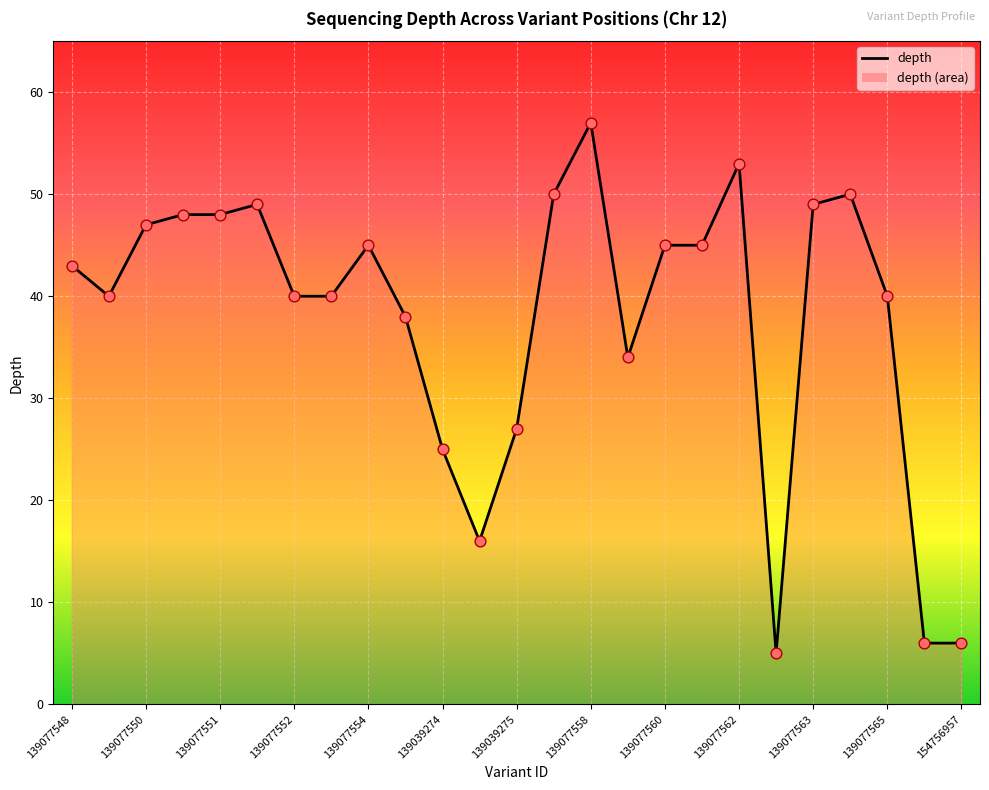

What is the greatest value displayed?

57